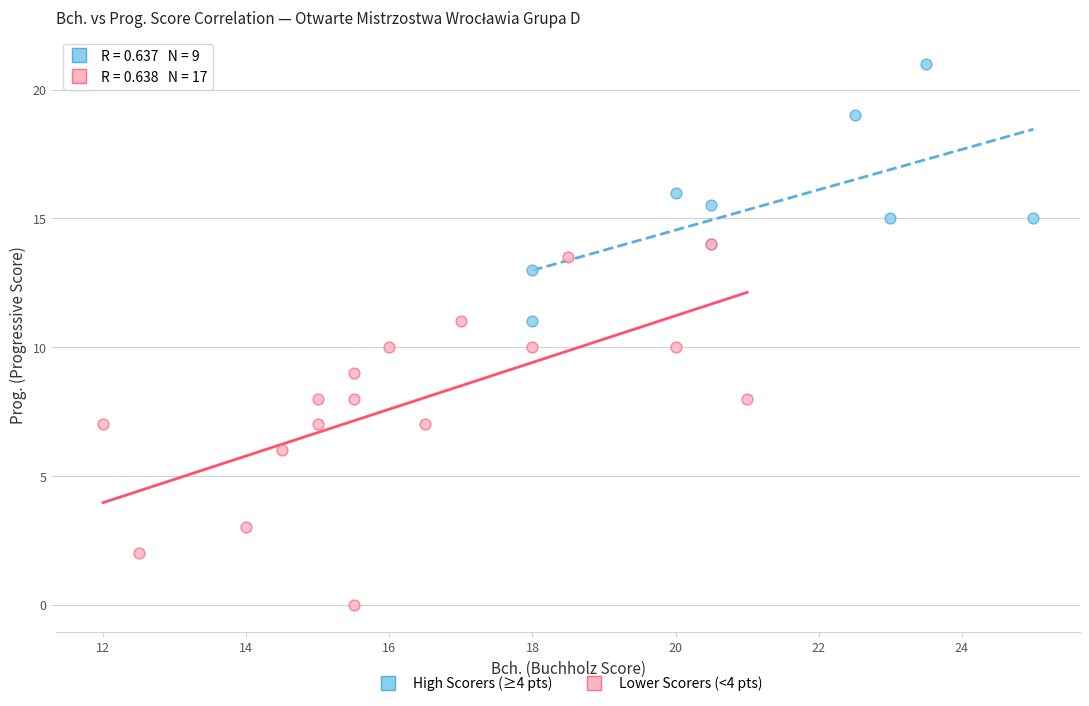

Which series reaches the maximum Y coordinate?

High Scorers (≥4 pts)